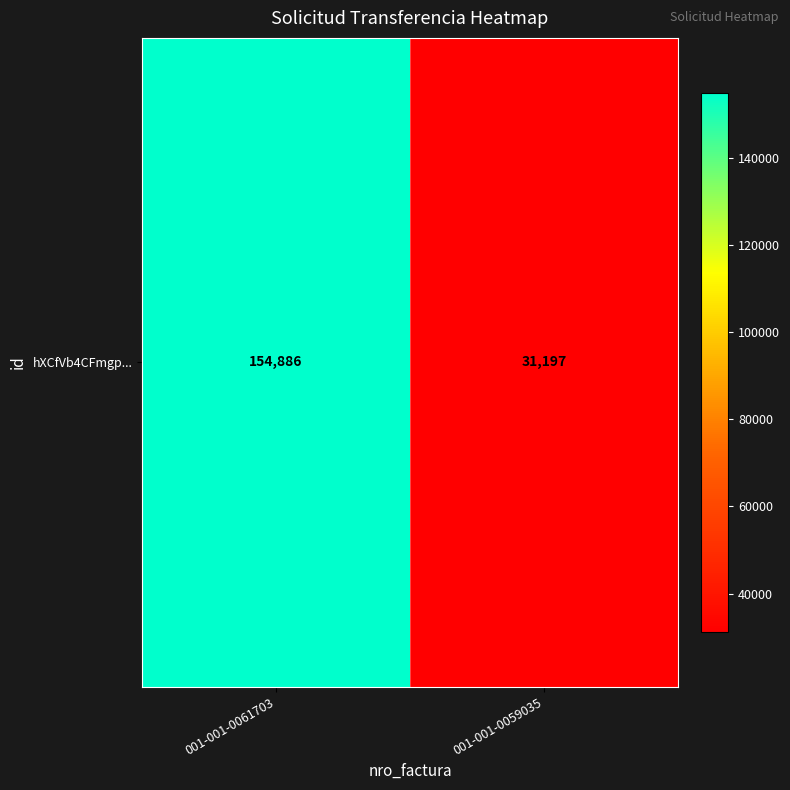

The chart shows a value of 270586 at 001-001-0061703. True or false?

False